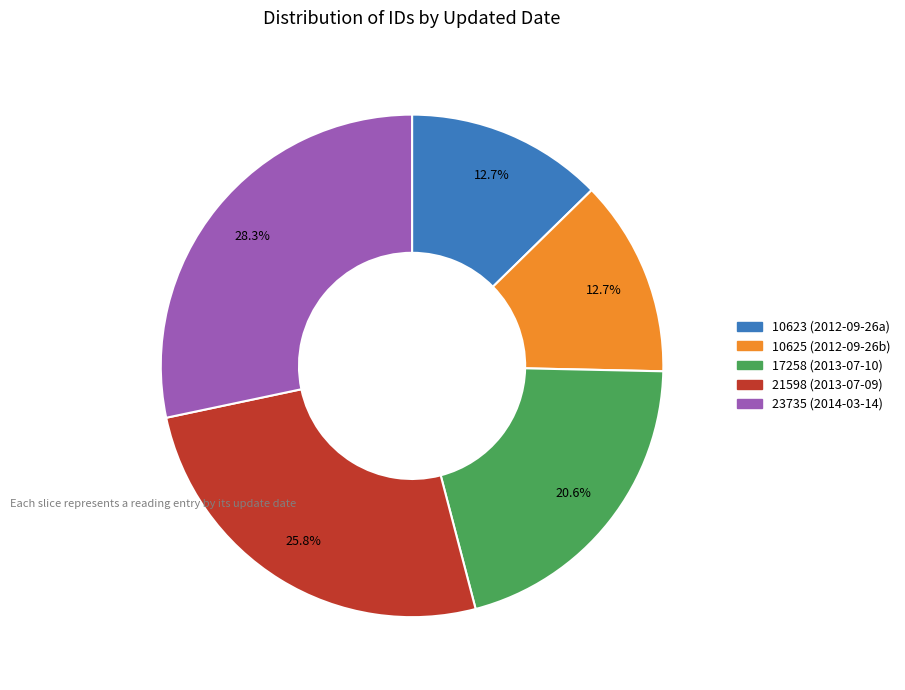

Is there a majority slice in this chart?

No